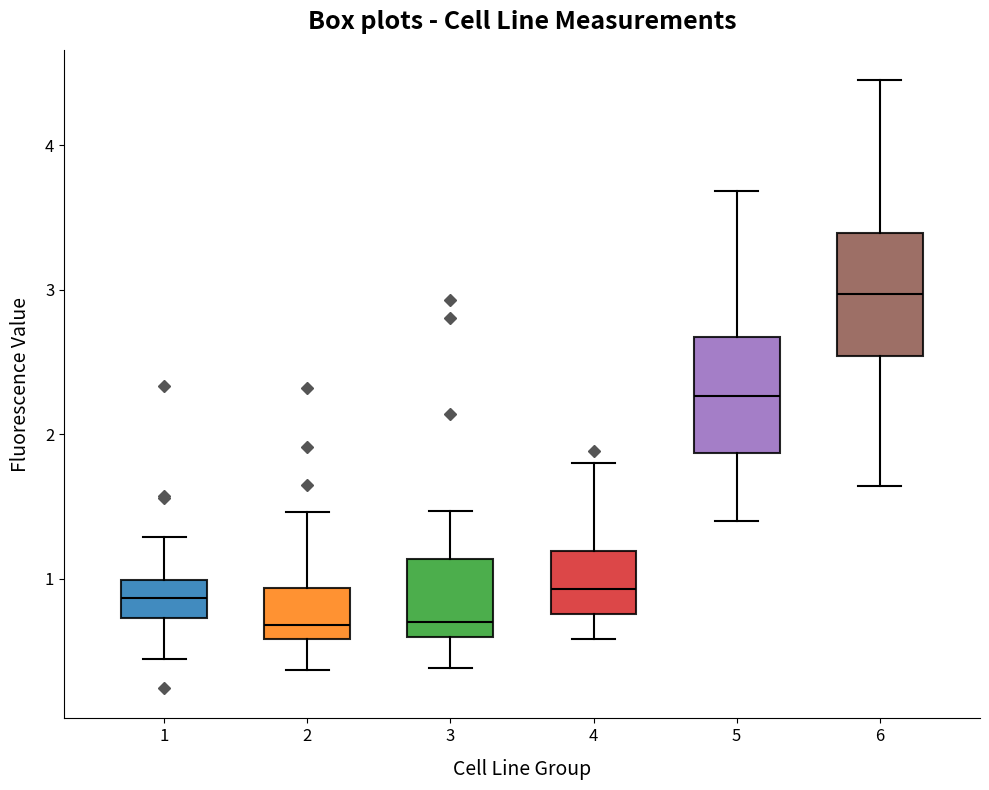

Reading left to right, read every box against the y-axis: the position of its median line, the range the box covers, and the ends of its whiskers. The values are not printed on the chart, so give them approximately, as read against the axis.

1: median 0.9, box 0.7 to 1.0, whiskers 0.4 to 1.3
2: median 0.7, box 0.6 to 0.9, whiskers 0.4 to 1.5
3: median 0.7, box 0.6 to 1.1, whiskers 0.4 to 1.5
4: median 0.9, box 0.8 to 1.2, whiskers 0.6 to 1.8
5: median 2.3, box 1.9 to 2.7, whiskers 1.4 to 3.7
6: median 3.0, box 2.5 to 3.4, whiskers 1.6 to 4.4